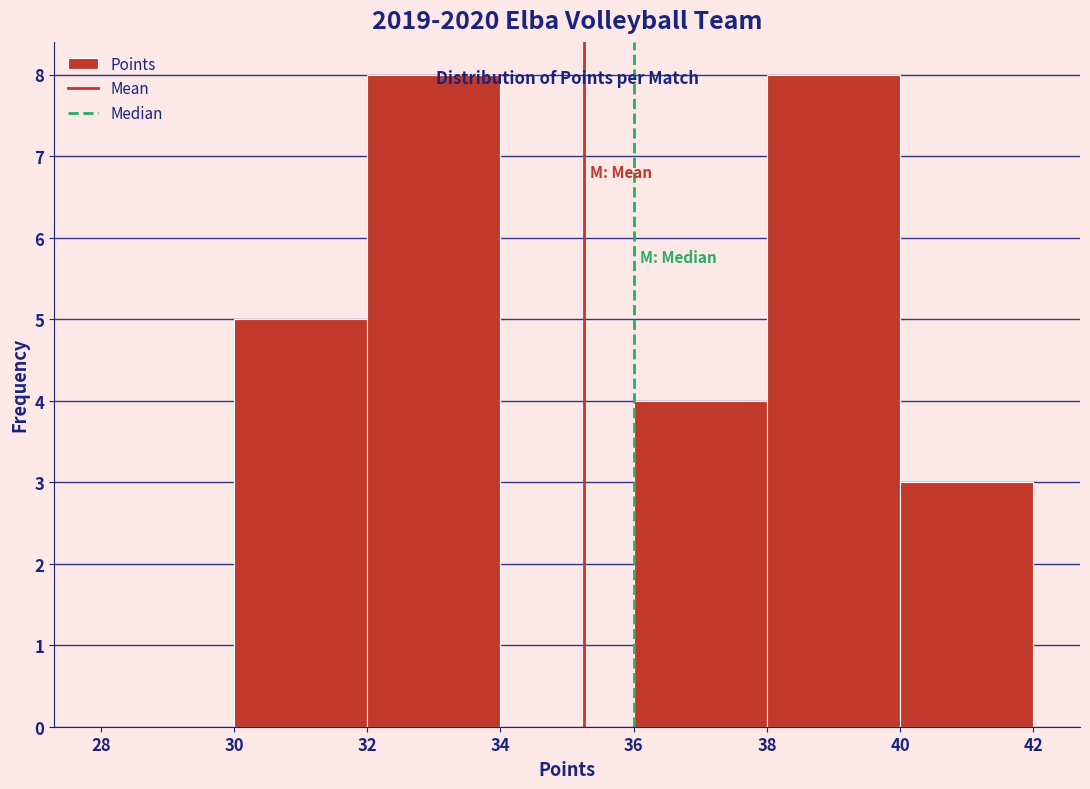

Reading left to right, transcribe this chart: for each bar, give the range it covers on the x-axis and its height. The values are not printed on the chart, so give them approximately, as read against the axis.

28 to 30: 0
30 to 32: 5
32 to 34: 8
34 to 36: 0
36 to 38: 4
38 to 40: 8
40 to 42: 3